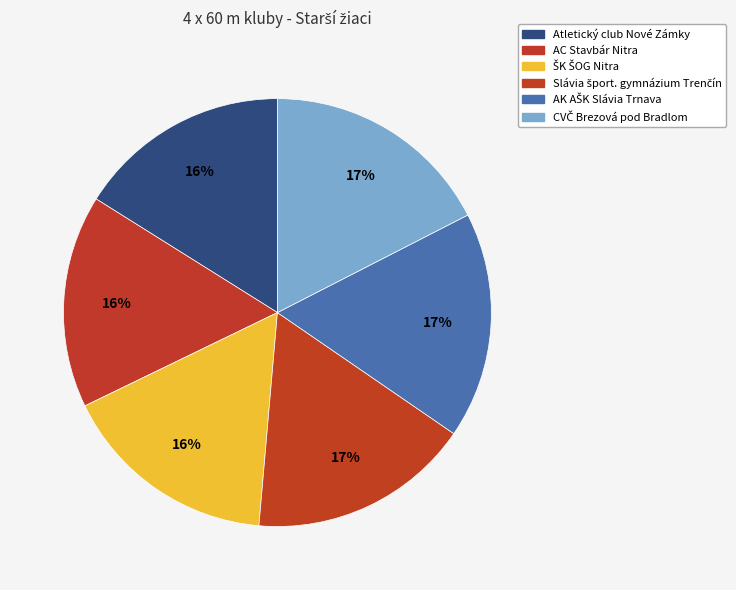

True or false: Atletický club Nové Zámky accounts for 22% of the total.

False